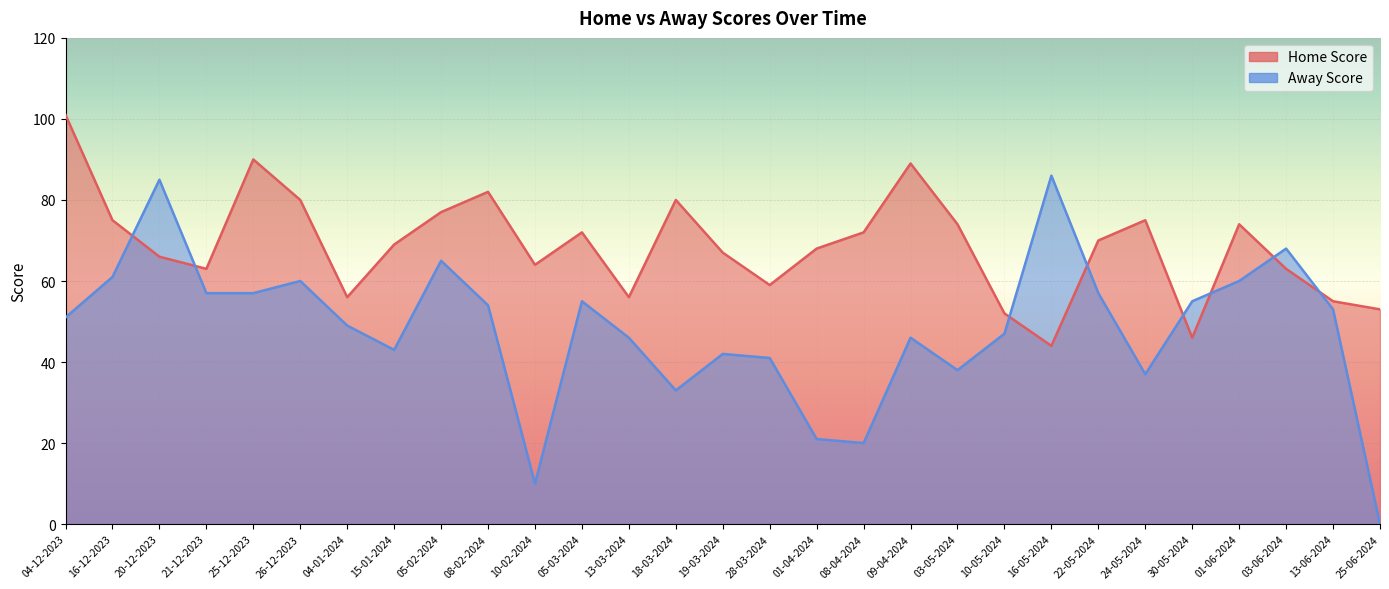

Rank the series by their maximum value, from lowest to highest.

Away Score, Home Score